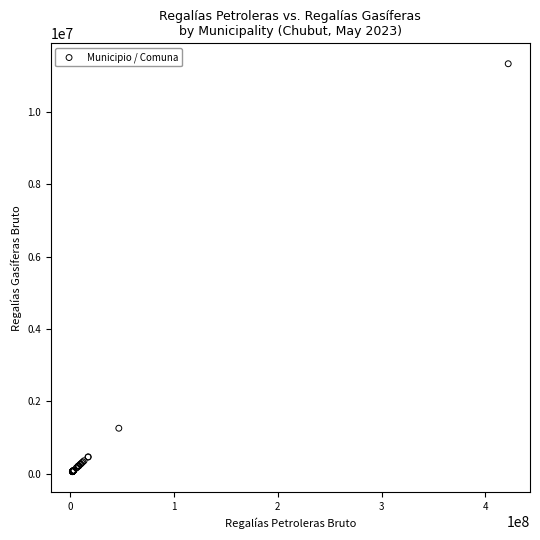

What Y value in the scatter plot is closest to 5696909?

1258027.4